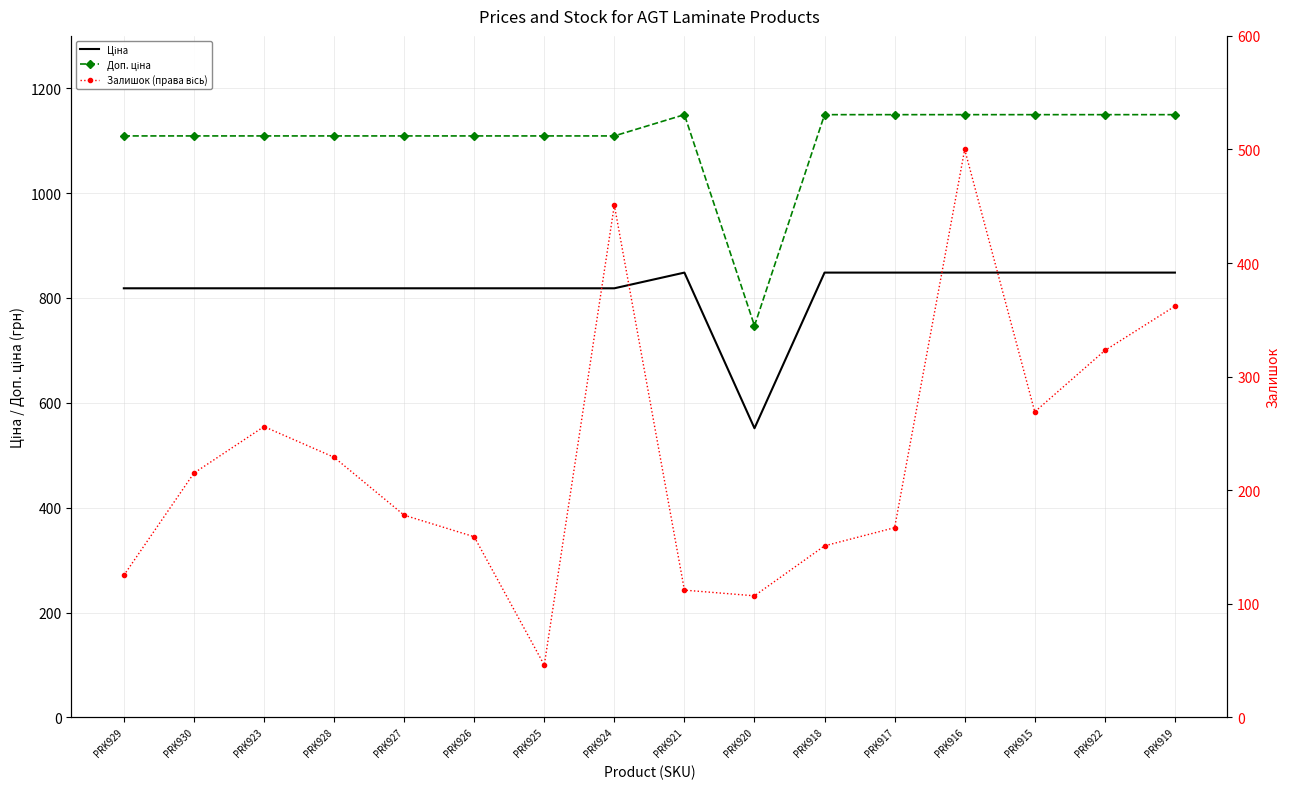

What are all the series names shown in the legend?

Ціна, Доп. ціна, Залишок (права вісь)